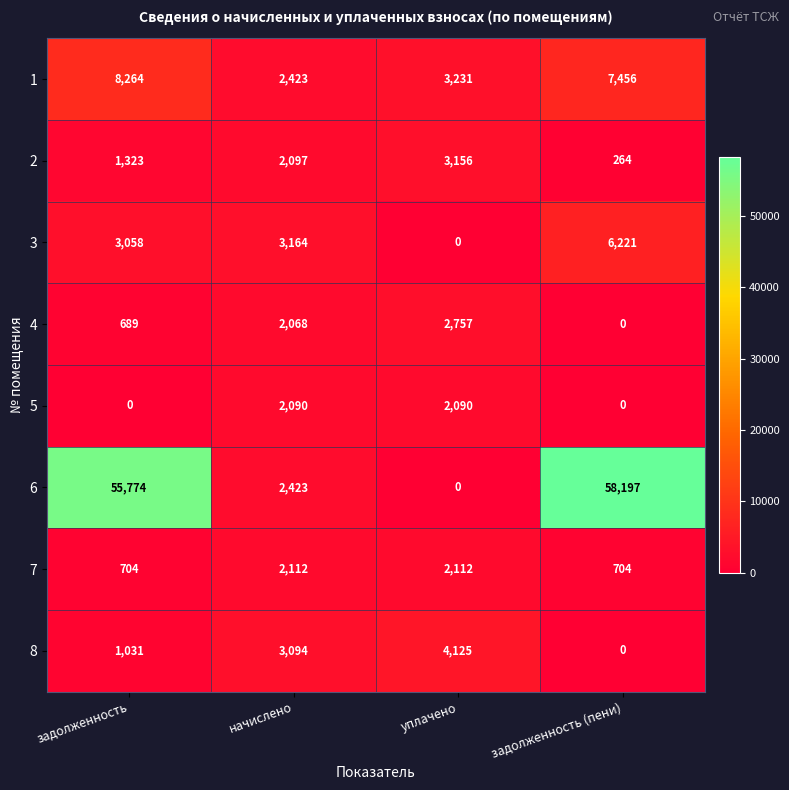

Which series has the largest total across all categories?

6